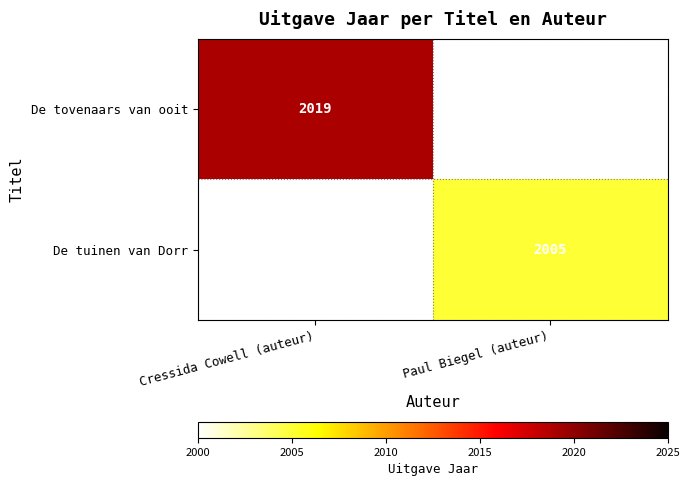

True or false: De tovenaars van ooit has a value of 2019 at Cressida Cowell (auteur).

True